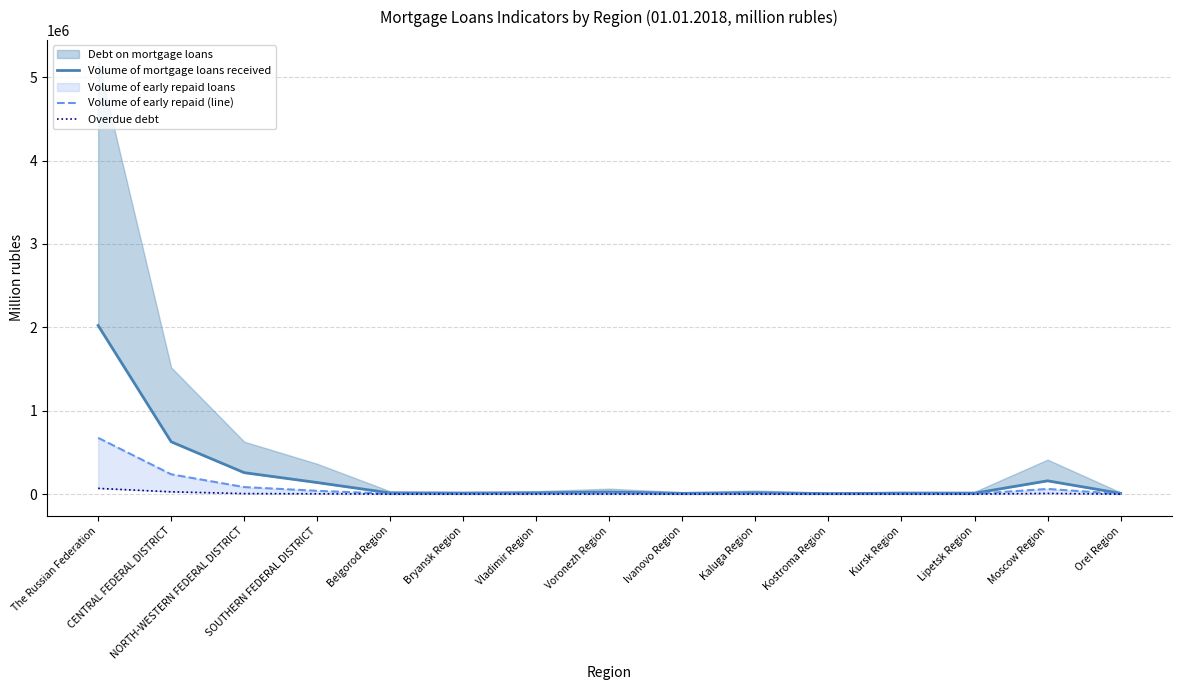

What is the sum of the Overdue debt values at Kostroma Region and Moscow Region?

8524